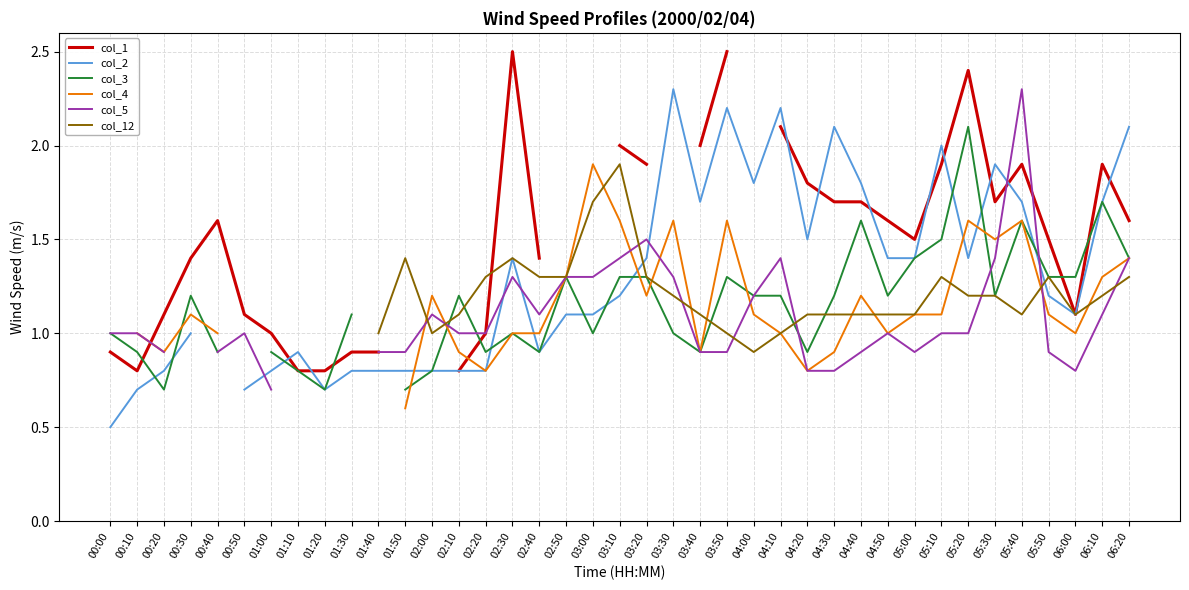

What value does the col_1 series have at 01:10?

0.8